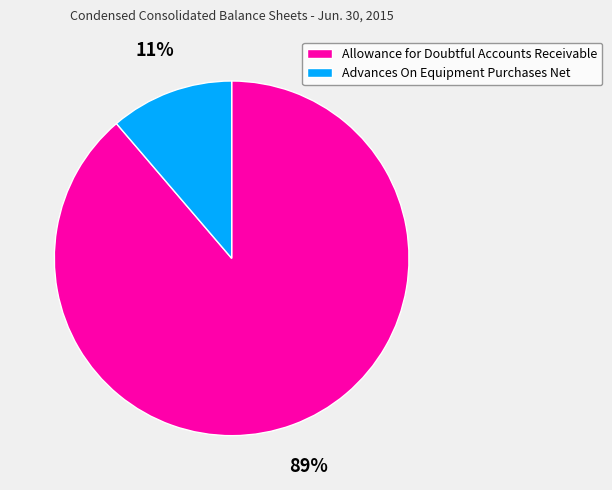

What percentage is the Allowance for Doubtful Accounts Receivable slice, to the nearest percent?

89%